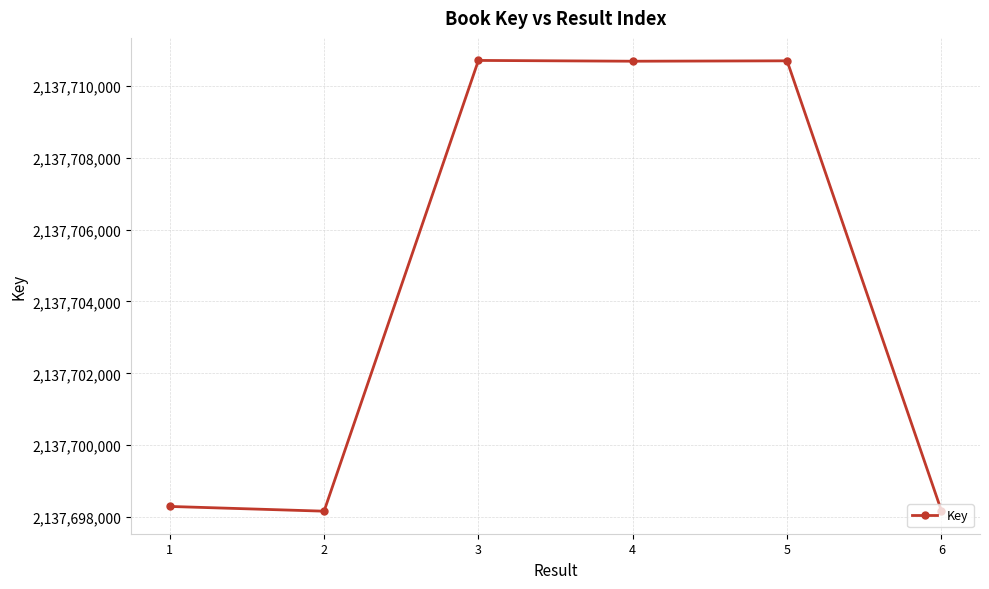

How many categories are shown in the chart?

6